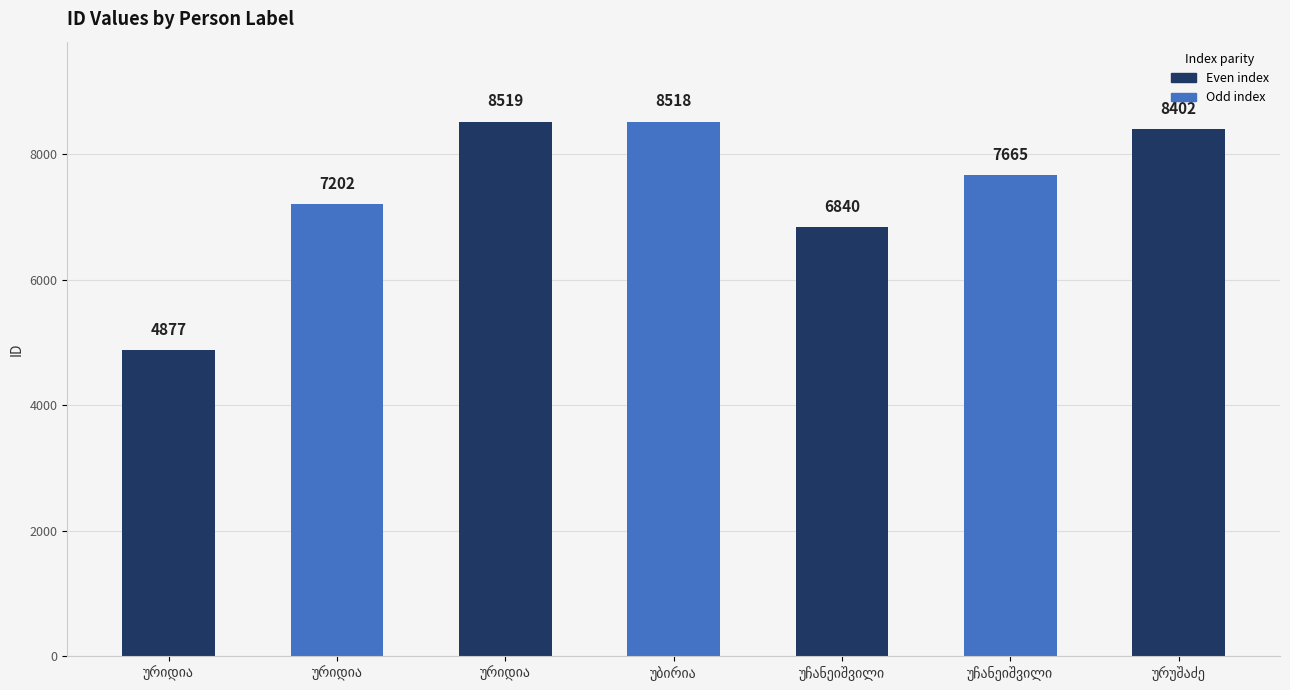

What is the sum of the values at უჩანეიშვილი and ურიდია?

14867